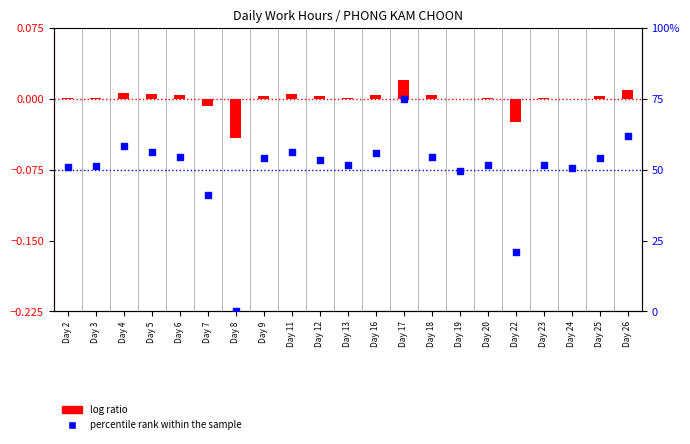

Is the value of log ratio at Day 25 greater than the value of percentile rank within the sample at Day 17?

No